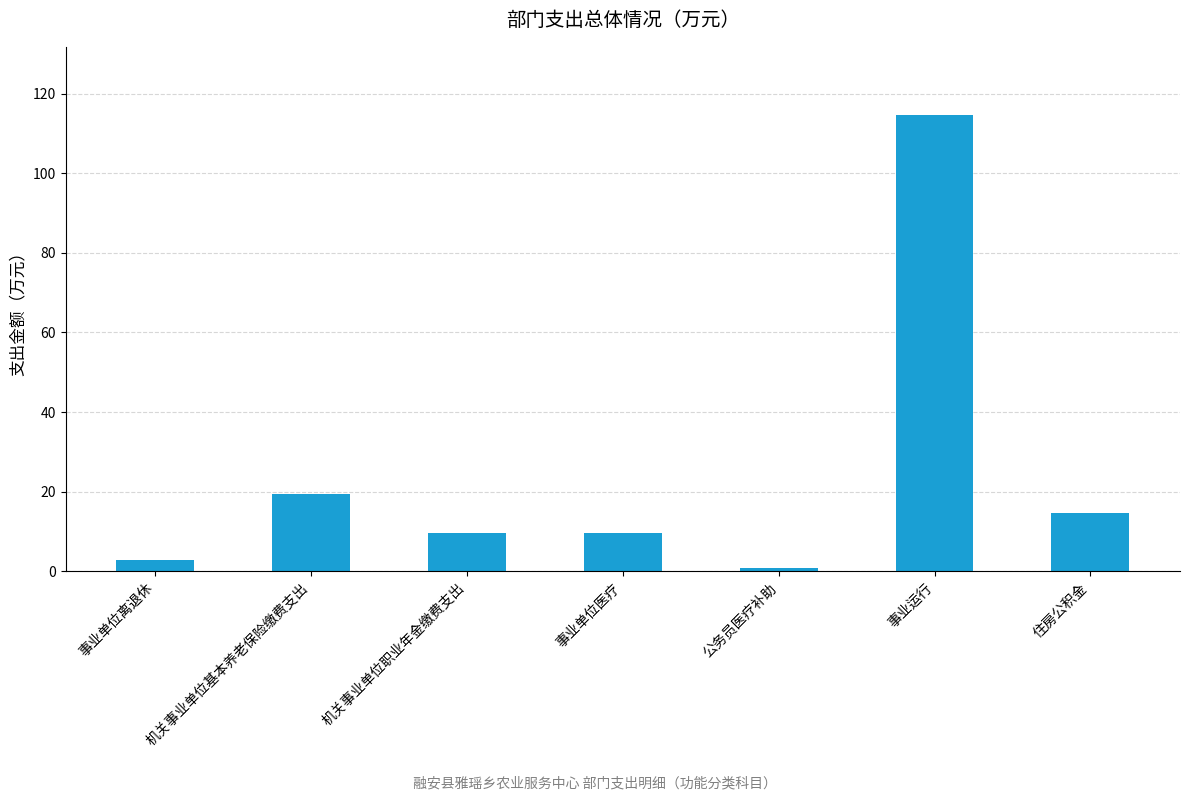

How many distinct data groups are displayed?

1